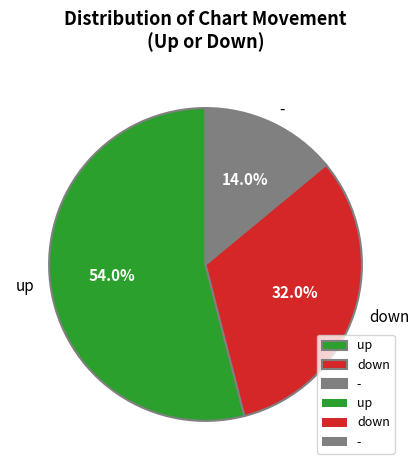

Combined, do - and up account for over 50%?

Yes